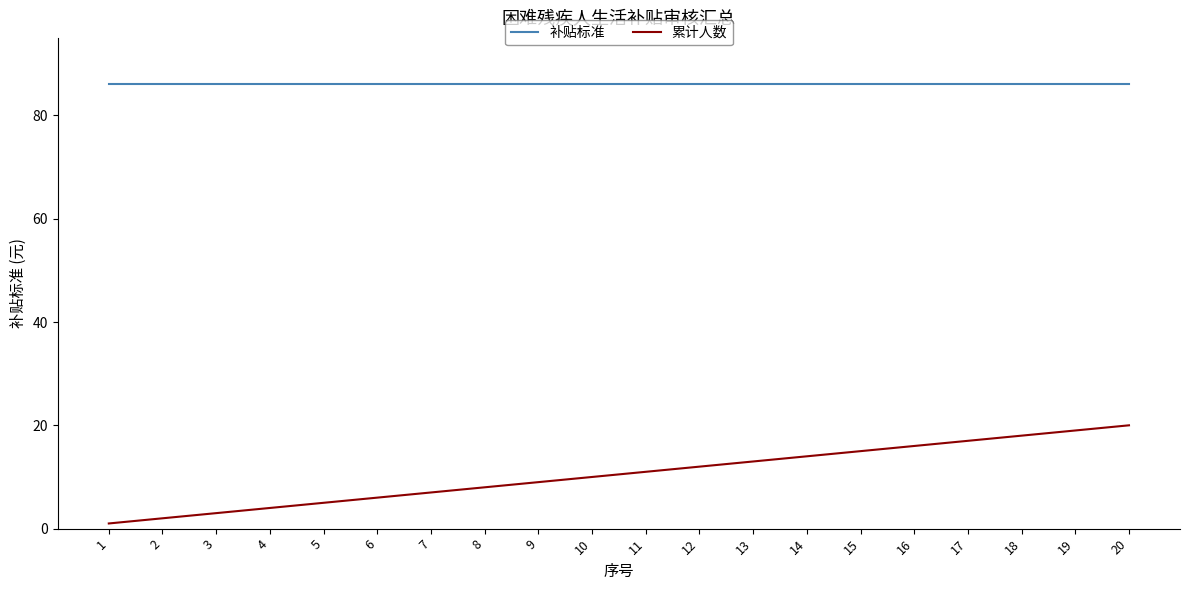

What is the approximate value of 累计人数 at 14, to the nearest 10?

10